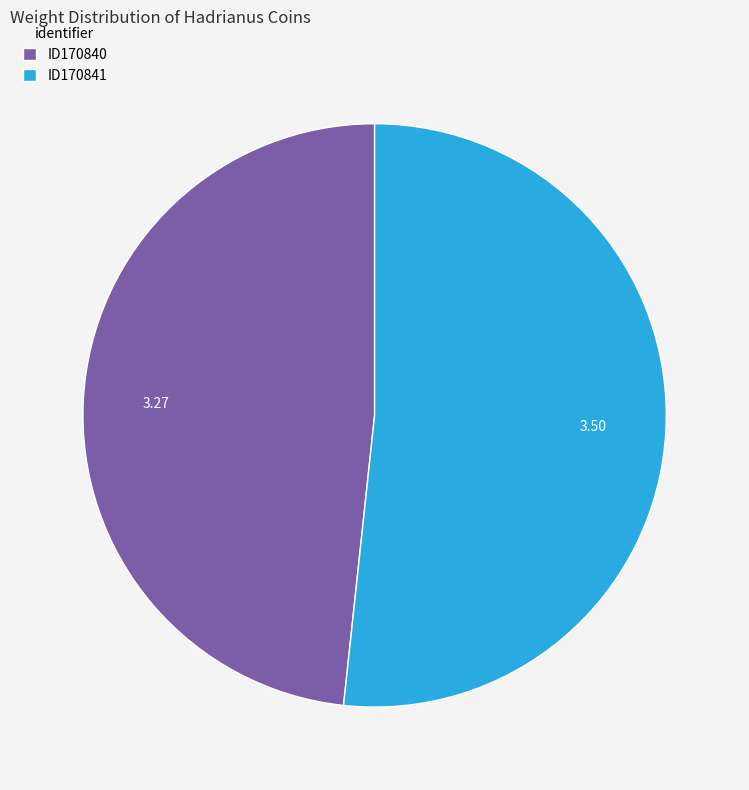

The ID170841 slice represents 52% of the pie. True or false?

True